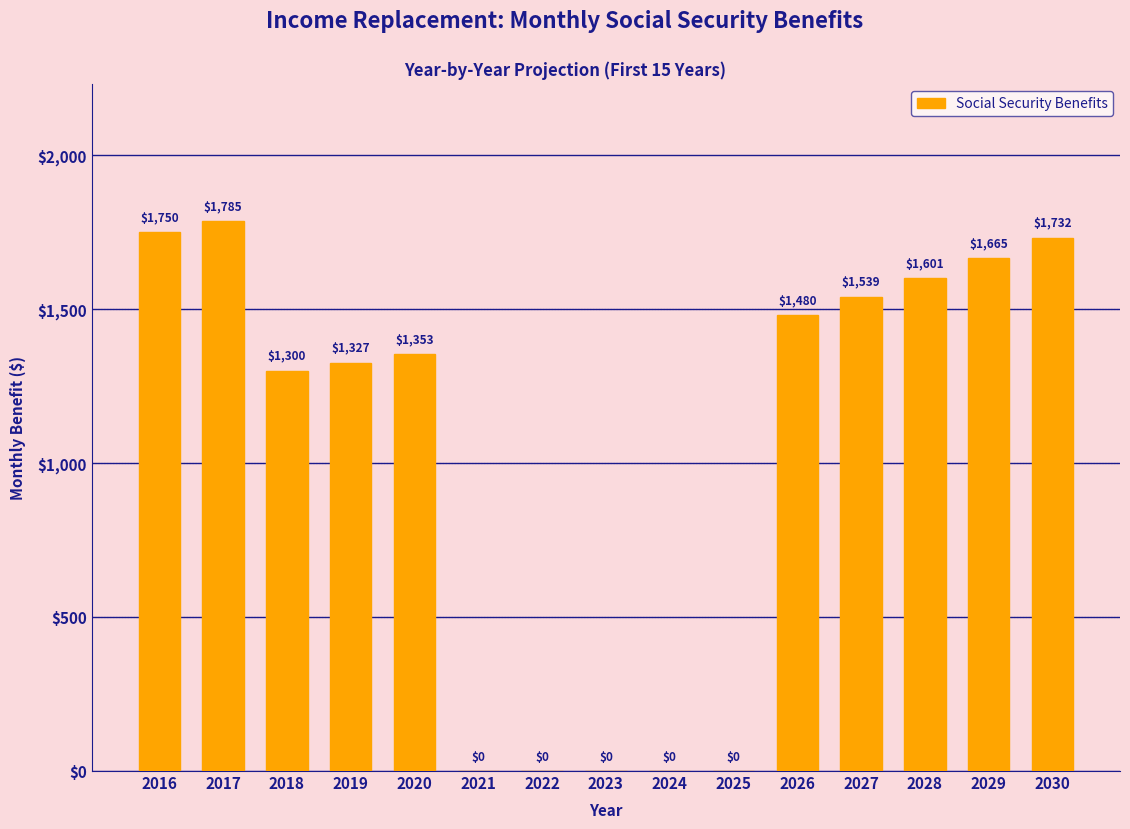

Where is the data nearest to the value 892?

2018